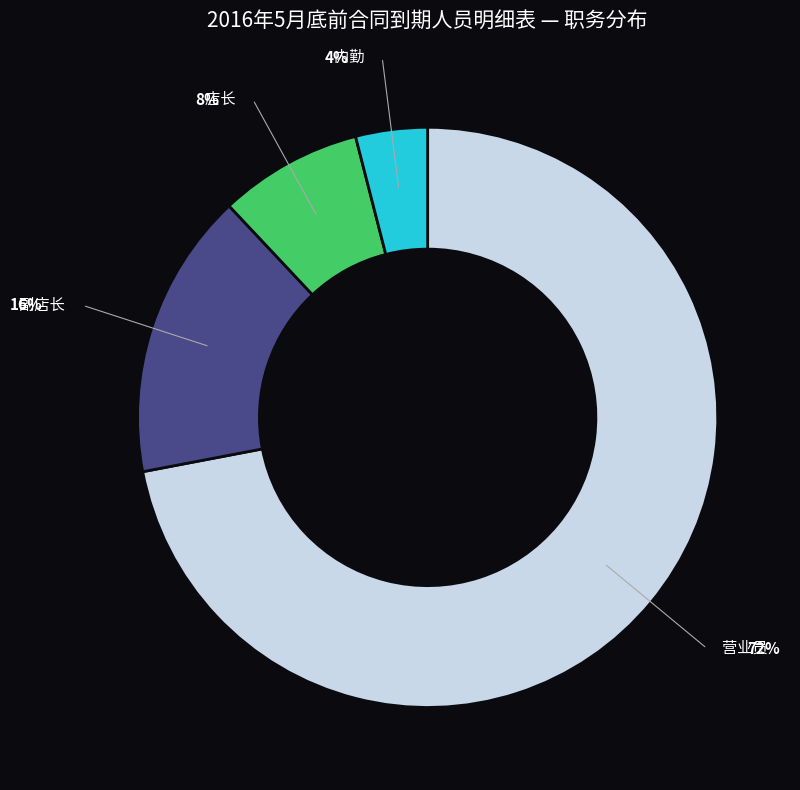

Rank the categories by value from highest to lowest.

营业员, 副店长, 店长, 内勤